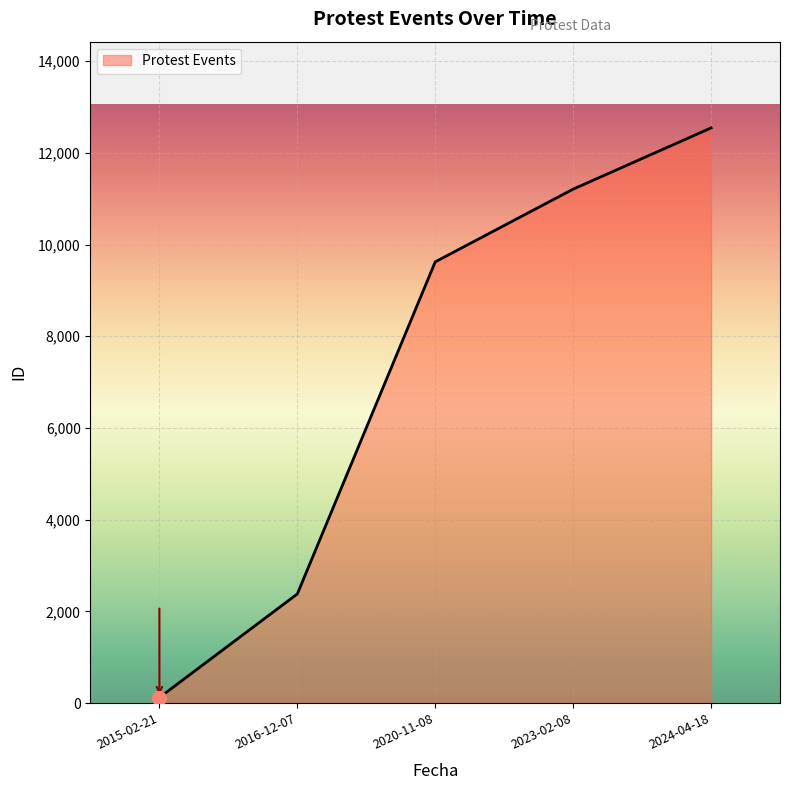

What is the change in value from 2020-11-08 to 2023-02-08?

+1586